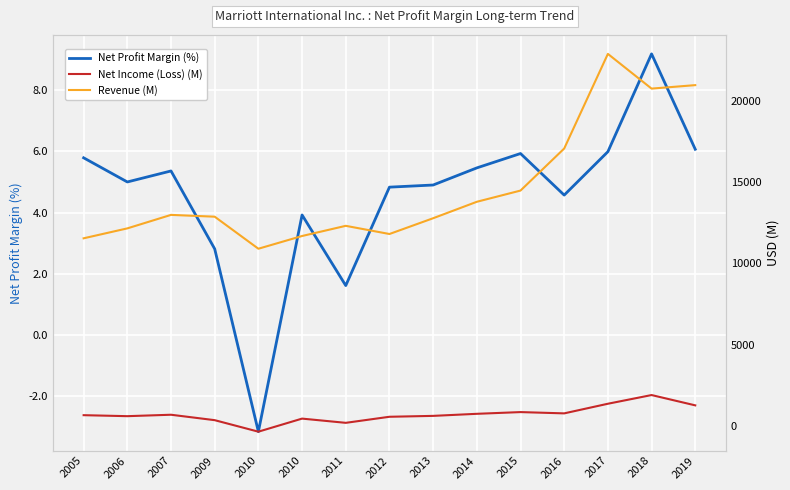

How many data points does each series have?

15